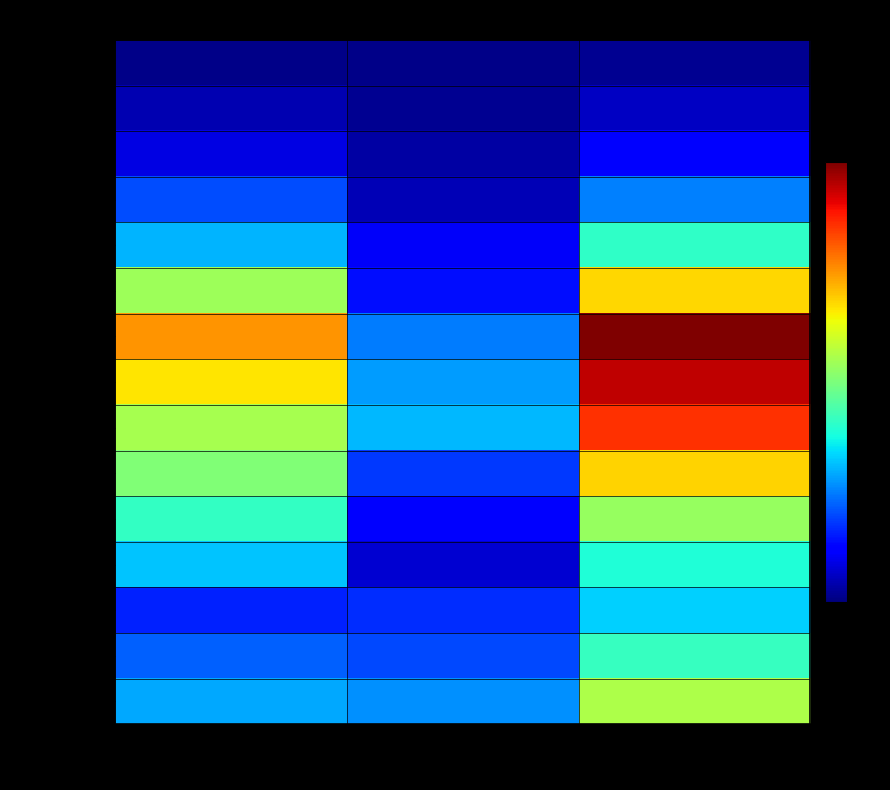

Reading left to right, list all the values displayed in this chart.

0-4 years: Men=128	Women=117	Total=245
5-9 years: Men=96	Women=86	Total=182
10-14 years: Men=70	Women=75	Total=145
15-19 years: Men=139	Women=32	Total=171
20-24 years: Men=181	Women=53	Total=234
25-29 years: Men=222	Women=79	Total=301
30-34 years: Men=242	Women=134	Total=376
35-39 years: Men=292	Women=122	Total=414
40-44 years: Men=329	Women=109	Total=438
45-49 years: Men=237	Women=61	Total=298
50-54 years: Men=132	Women=47	Total=179
55-59 years: Men=88	Women=22	Total=110
60-64 years: Men=38	Women=15	Total=53
65-69 years: Men=19	Women=7	Total=26
70-74 years: Men=4	Women=4	Total=8